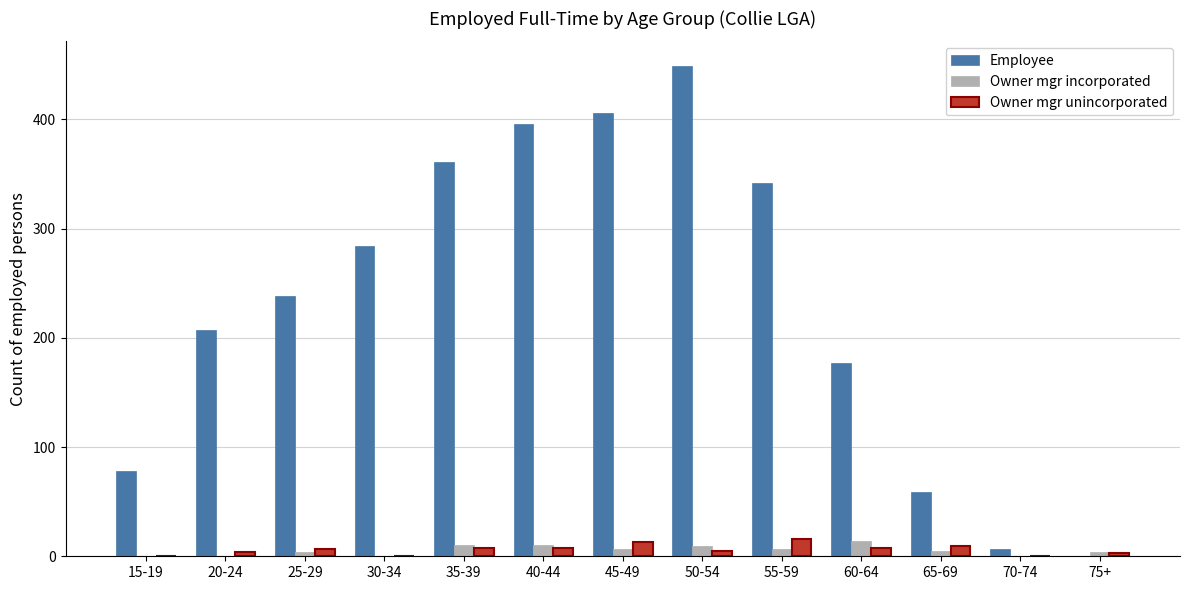

Is it true that Employee equals 387 at 30-34?

False